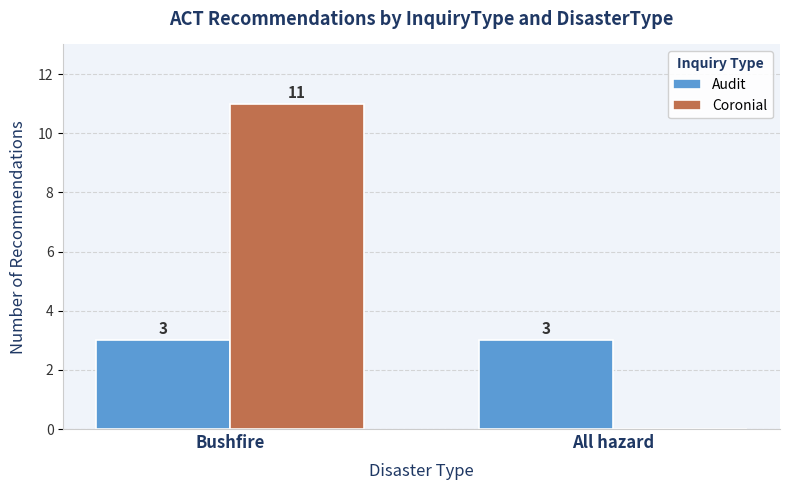

True or false: Audit has a value of 3 at Bushfire.

True